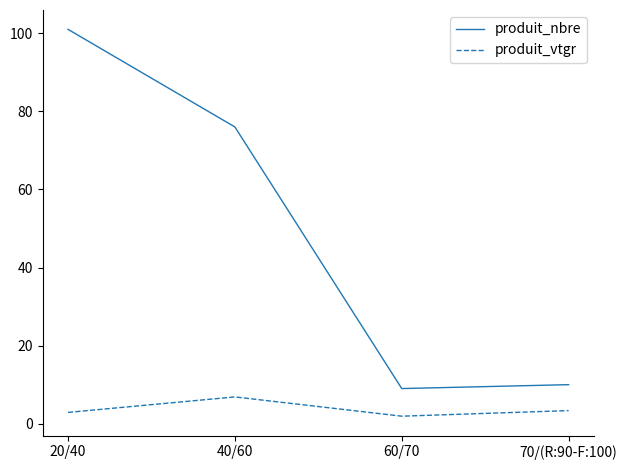

How many lines are shown in the chart?

2